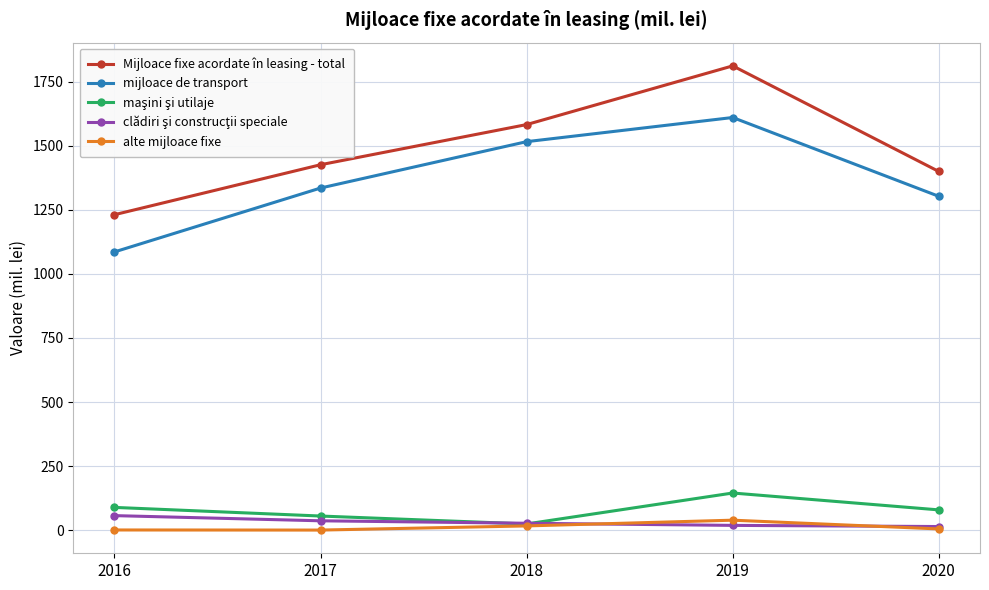

How many data points in alte mijloace fixe are above 4?

3